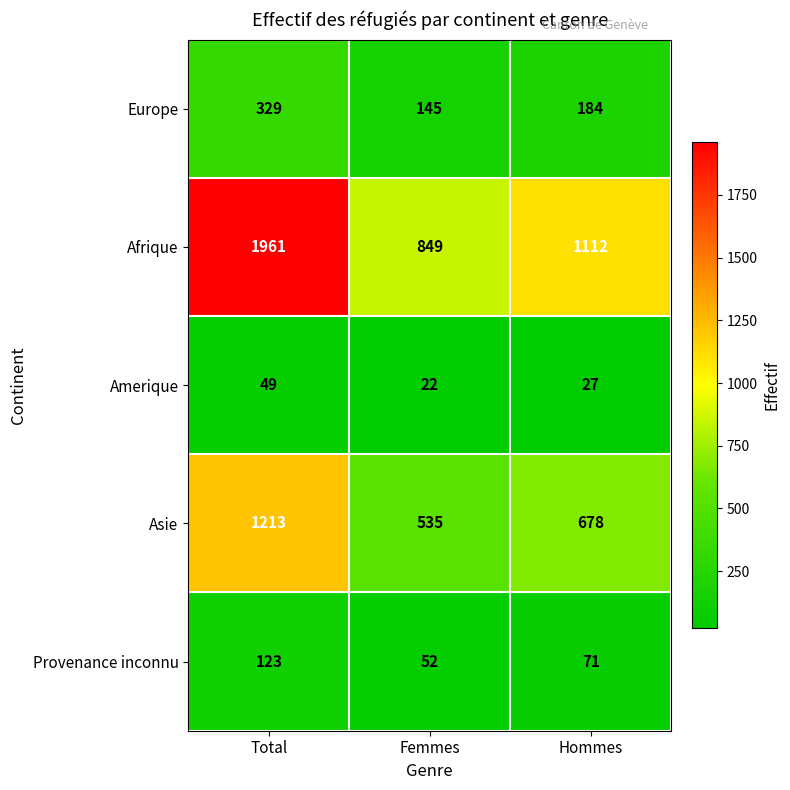

What is the total value across all series at Total?

3675